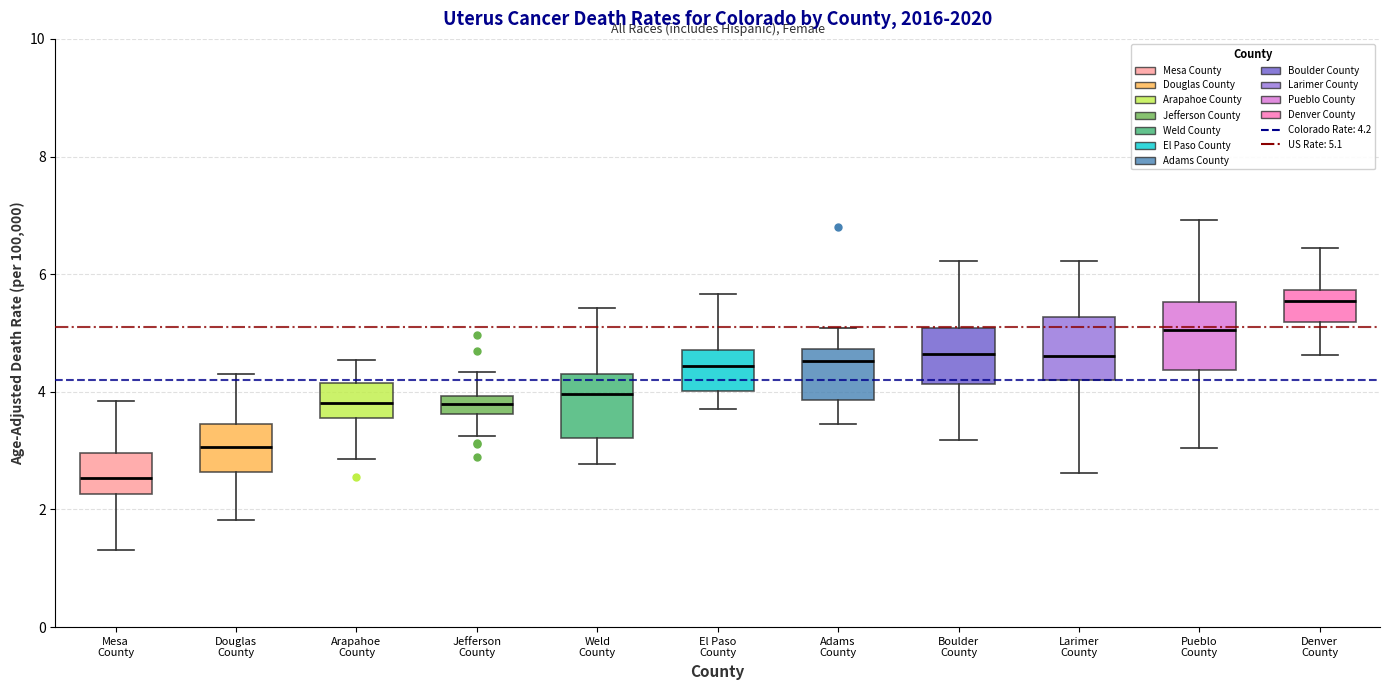

Which box's median line is the lowest?

Mesa County